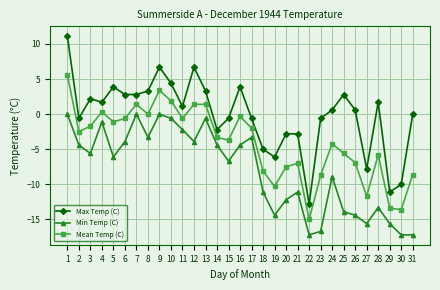

Which series has the largest total across all categories?

Max Temp (C)